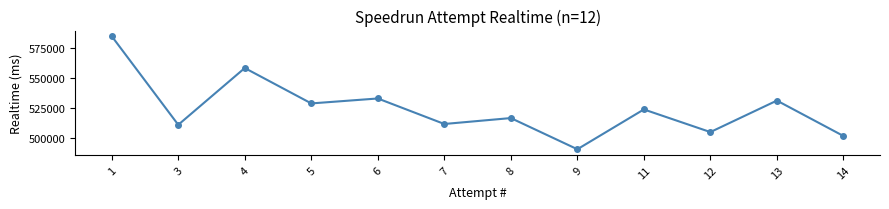

What is the difference between the second highest and minimum values?

67844